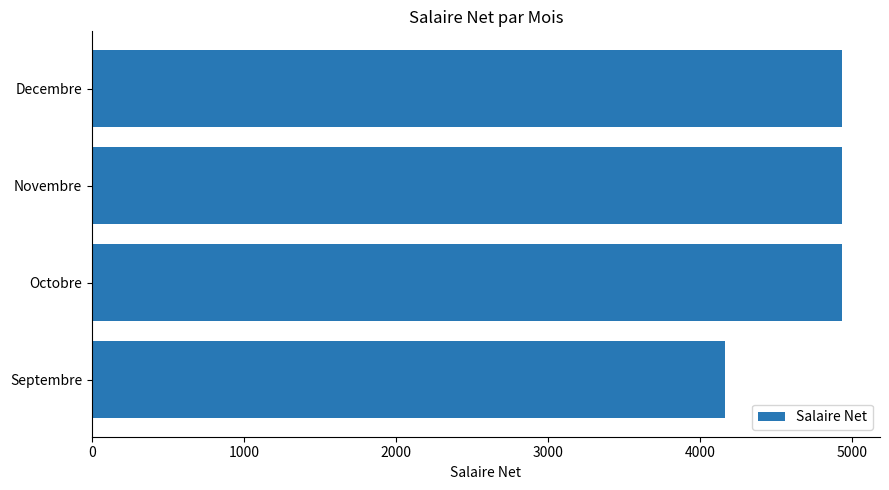

The value at Septembre is 4167.6. True or false?

True